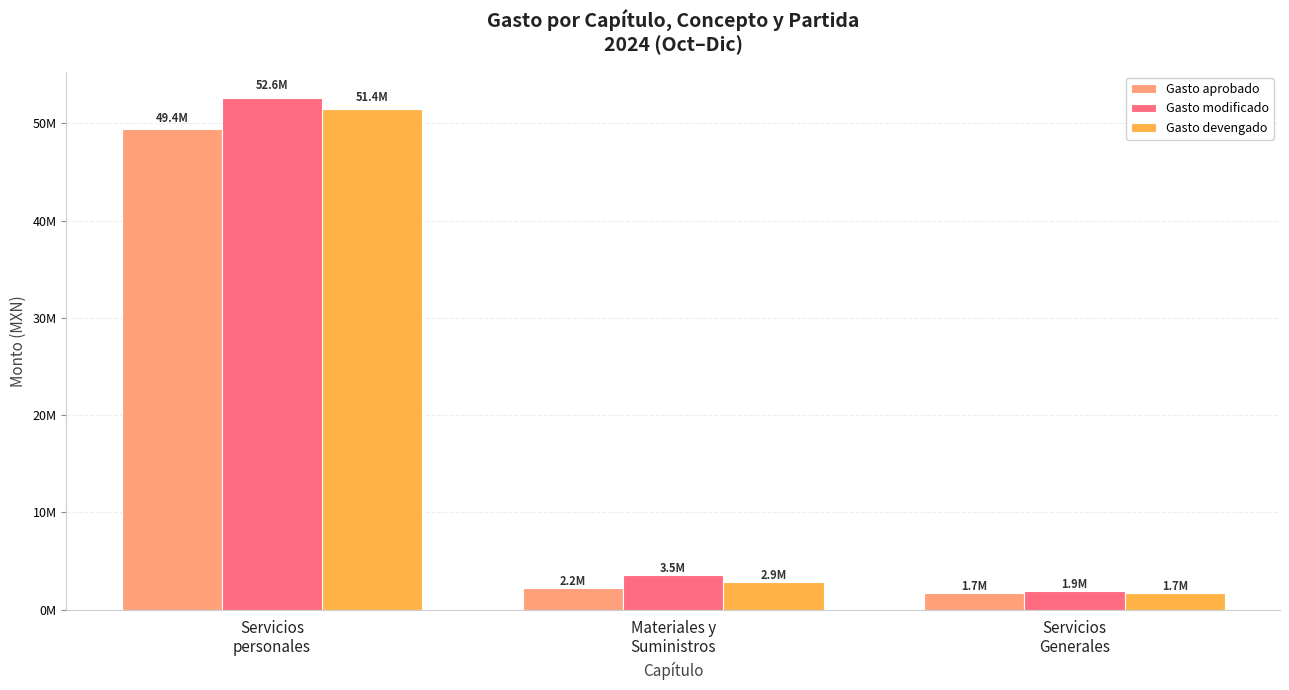

Is the value of Gasto modificado at Materiales y
Suministros greater than the value of Gasto aprobado at Servicios
Generales?

Yes